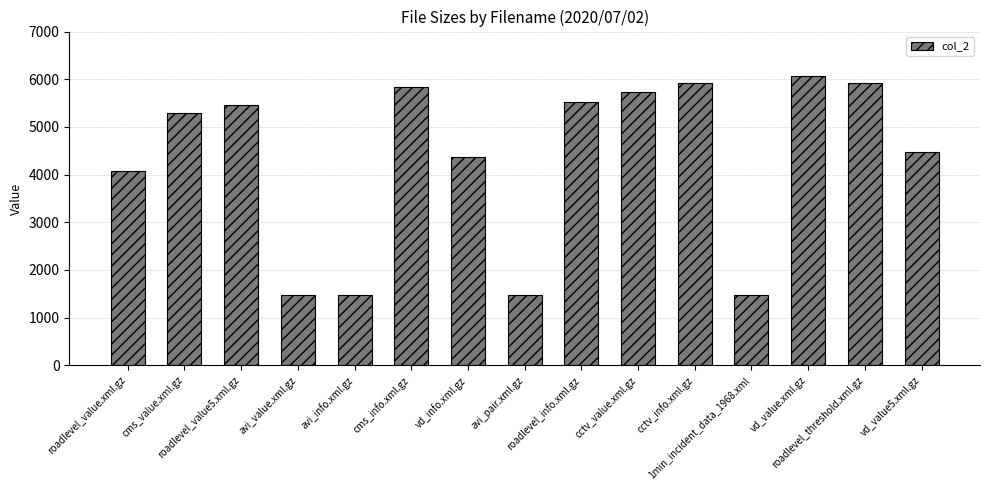

What is the difference between the second highest and second lowest values?

4458